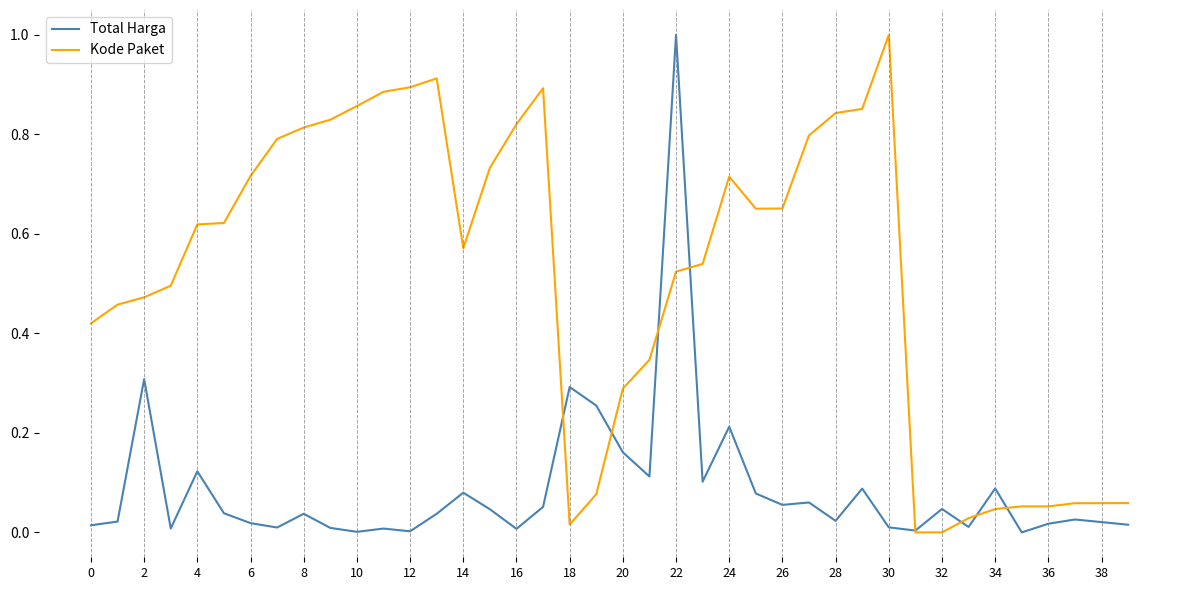

Which series has the largest total across all categories?

Kode Paket